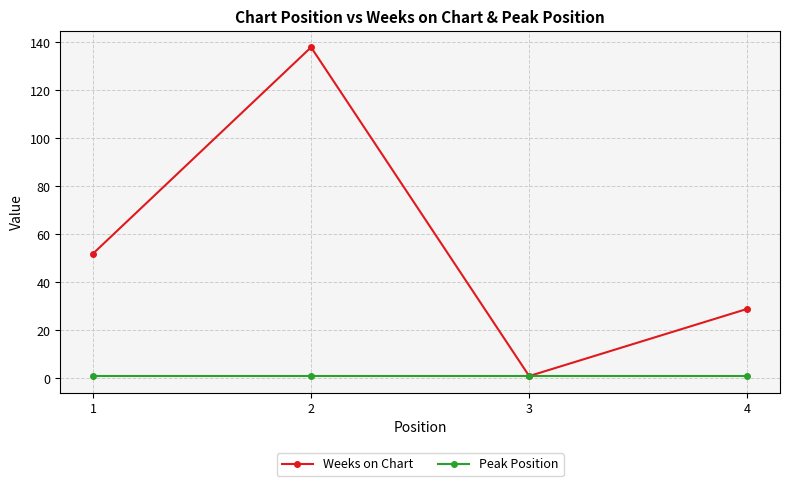

What is the value of the Weeks on Chart point at the 1st from the left?

52